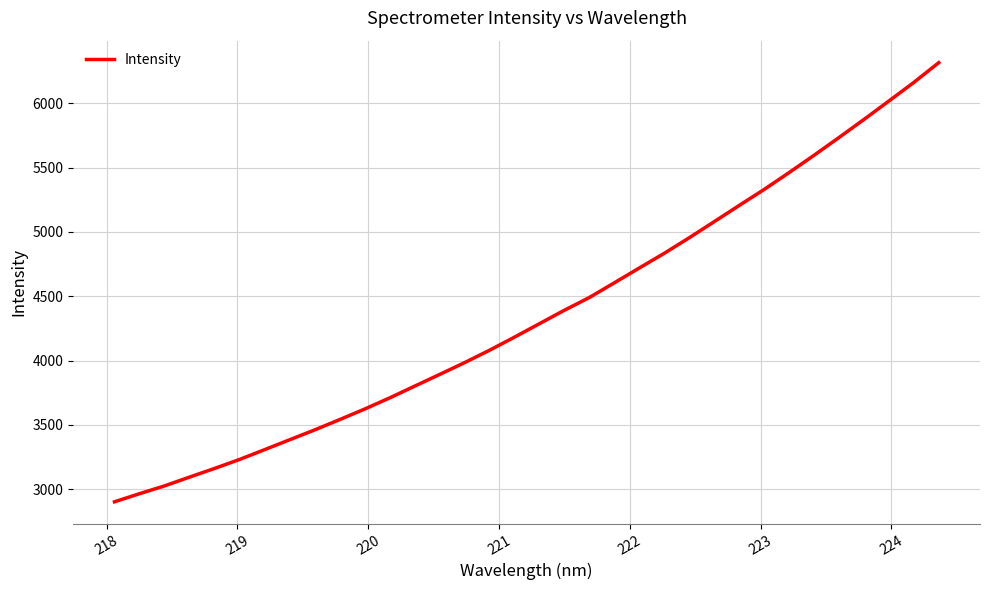

What is the minimum value shown in the chart?

2901.7